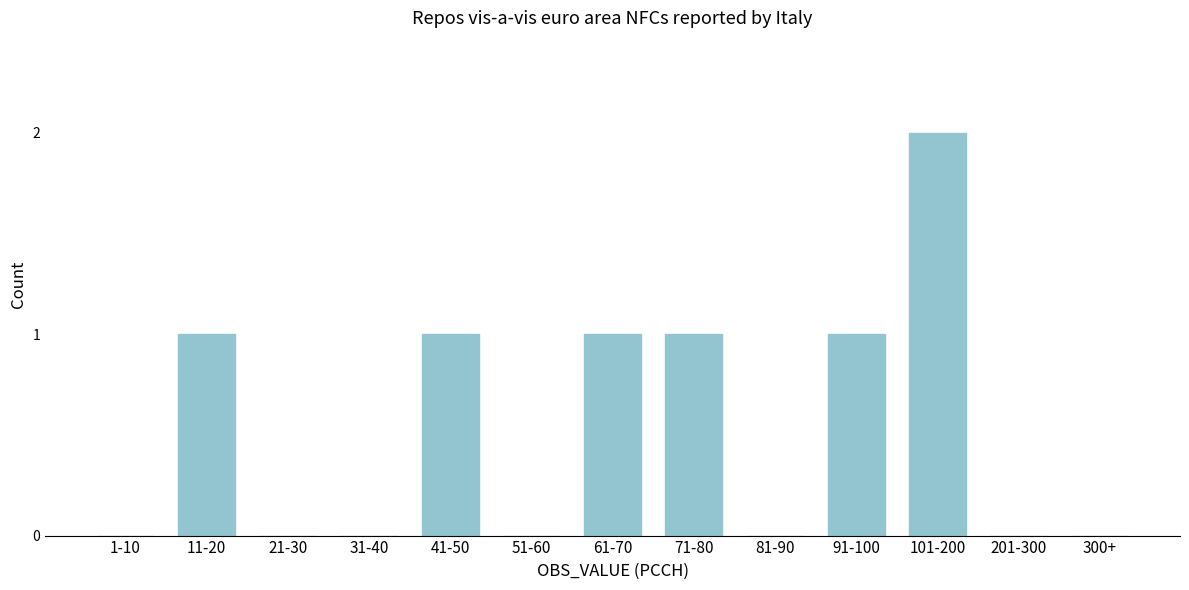

Reading left to right, list all the values displayed in this chart.

1-10=0	11-20=1	21-30=0	31-40=0	41-50=1	51-60=0	61-70=1	71-80=1	81-90=0	91-100=1	101-200=2	201-300=0	300+=0